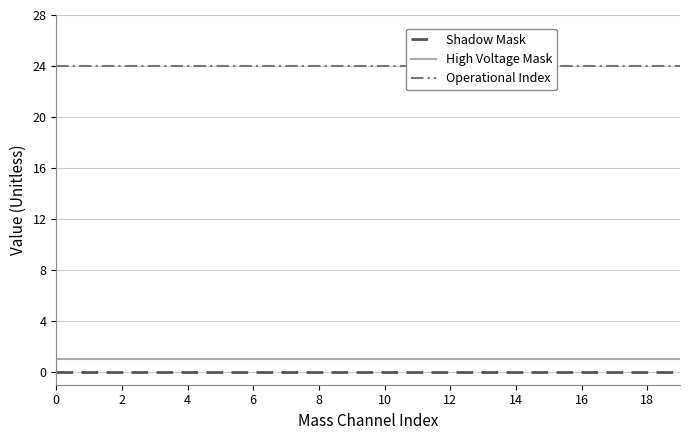

What is the label of the 2nd point from the right?

18